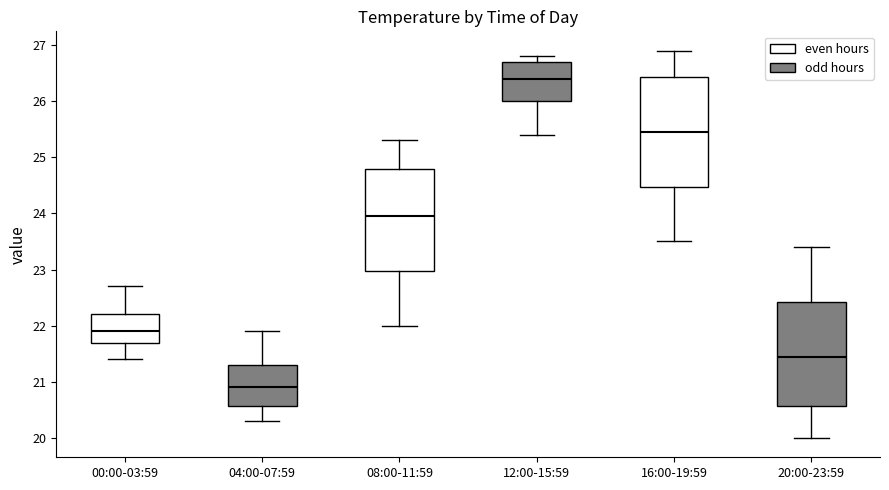

Which box has the lowest median line?

04:00-07:59